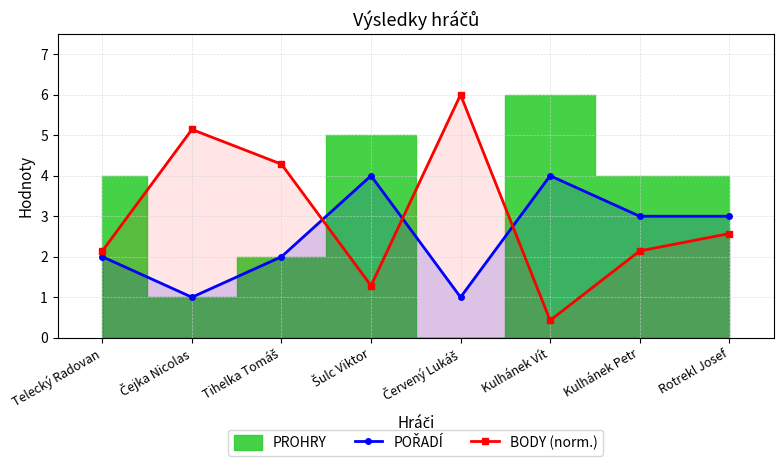

What is the approximate value of BODY (norm.) at Rotrekl Josef?

2.6